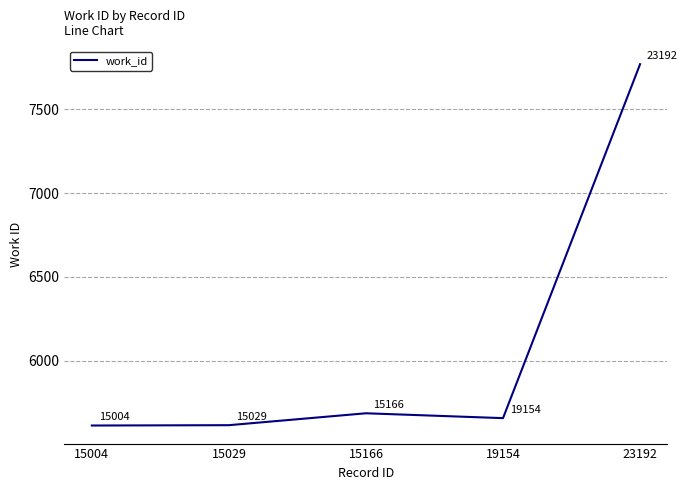

The value at 23192 is 10766. True or false?

False